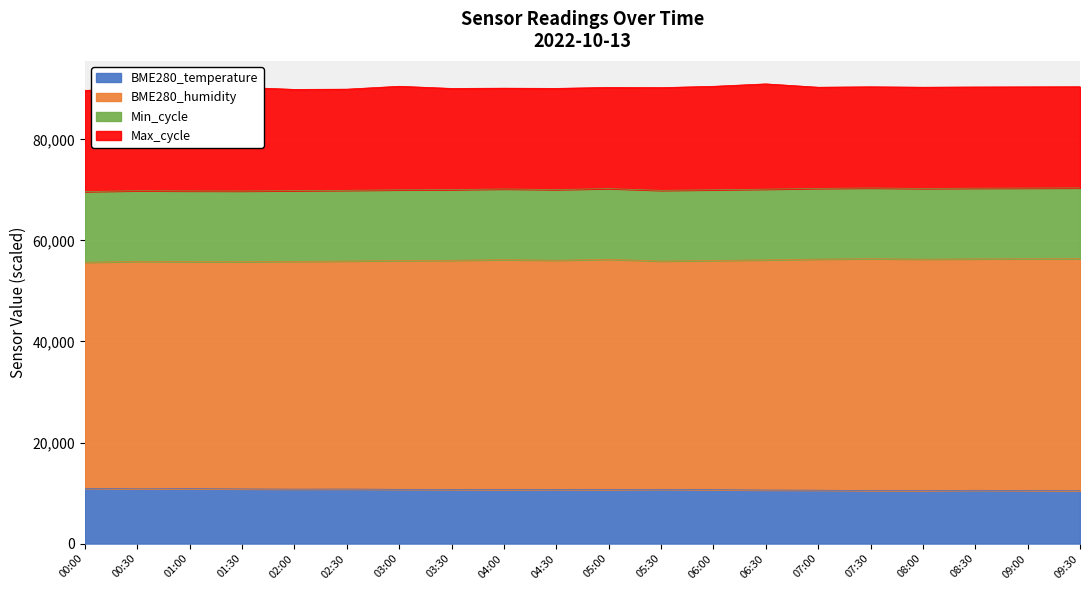

Count the number of categories in the chart.

20